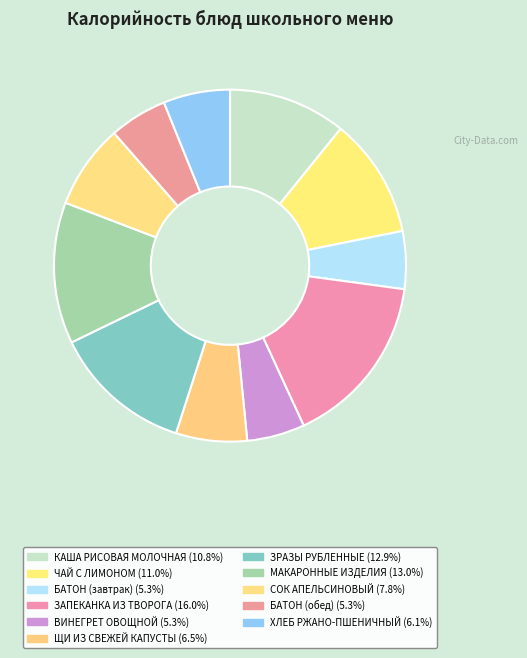

Combined, do МАКАРОННЫЕ ИЗДЕЛИЯ and ЗРАЗЫ РУБЛЕННЫЕ account for over 50%?

No